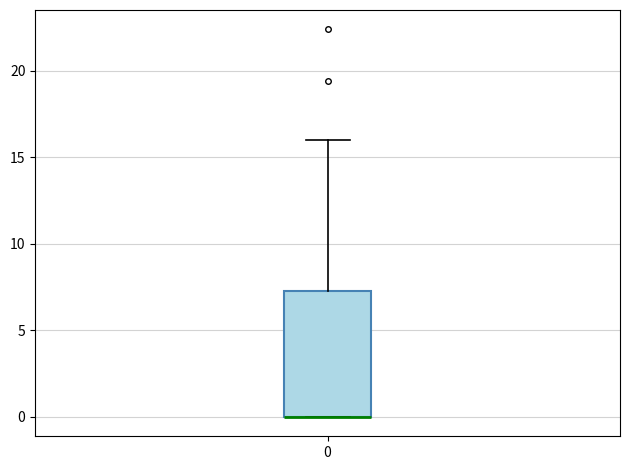

Where is the lower edge of the box at x = 0 on the y-axis? The values are not printed on the chart, so give them approximately, as read against the axis.

0.0